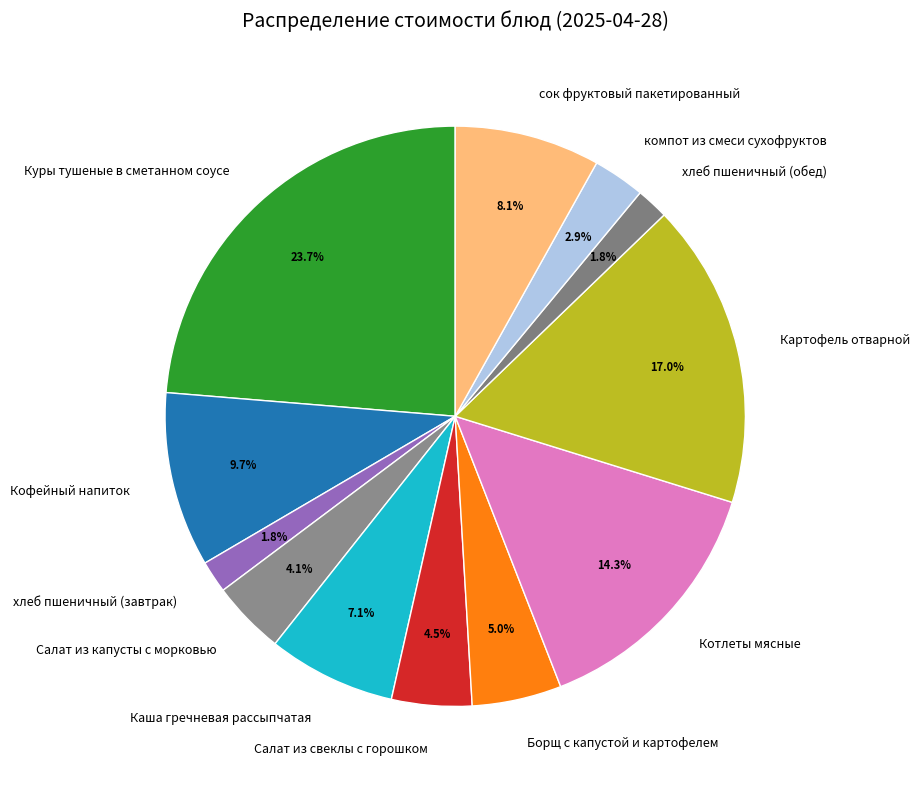

Is it true that хлеб пшеничный (завтрак) is 2% of the pie?

True